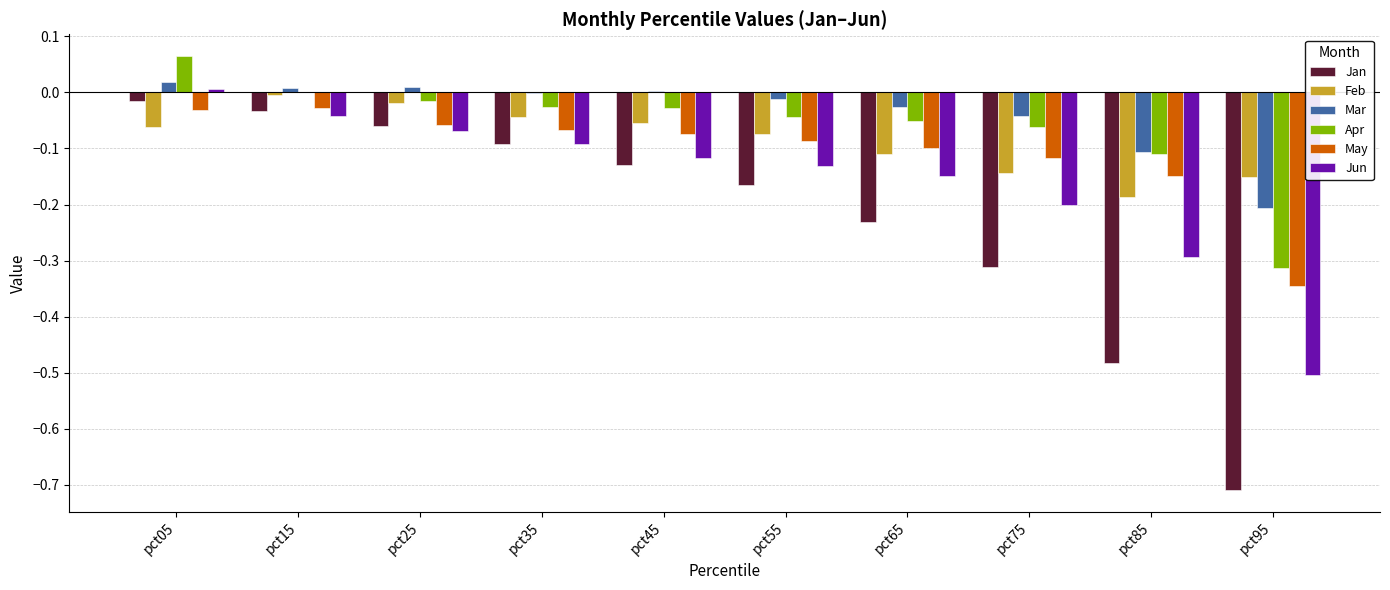

How many values in Jun are above zero?

1